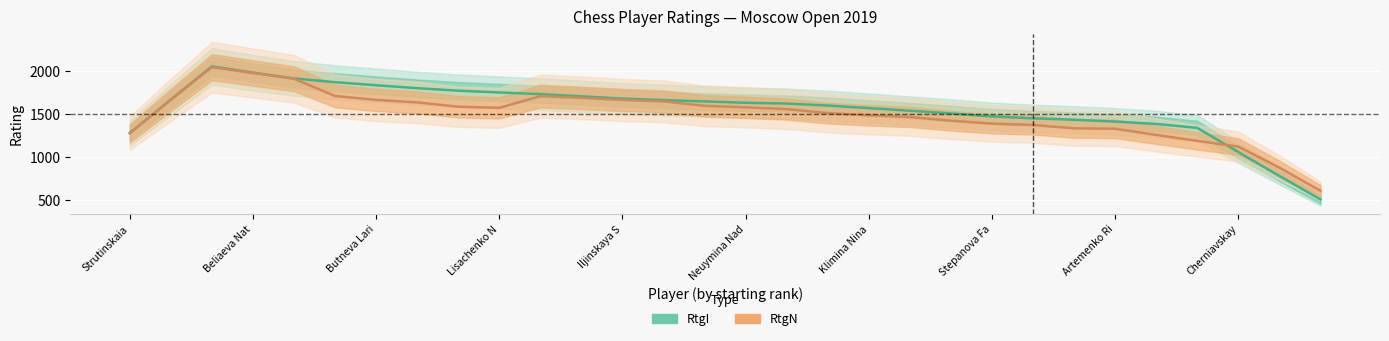

What are all the series names shown in the legend?

RtgI, RtgN